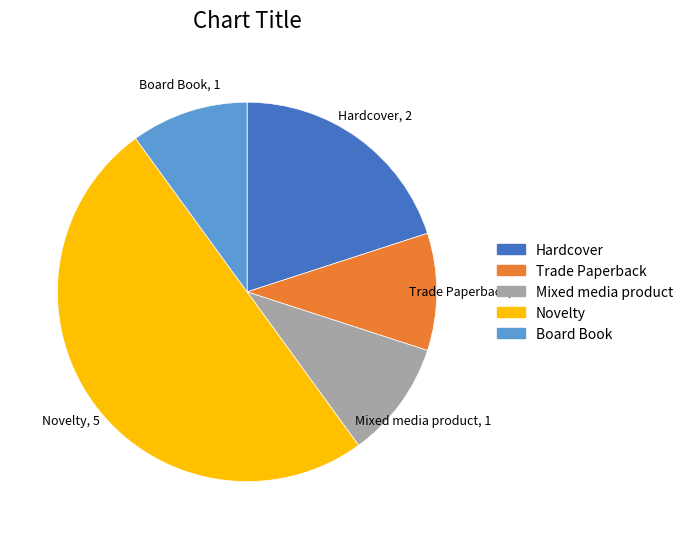

How many segments does this pie chart have?

5